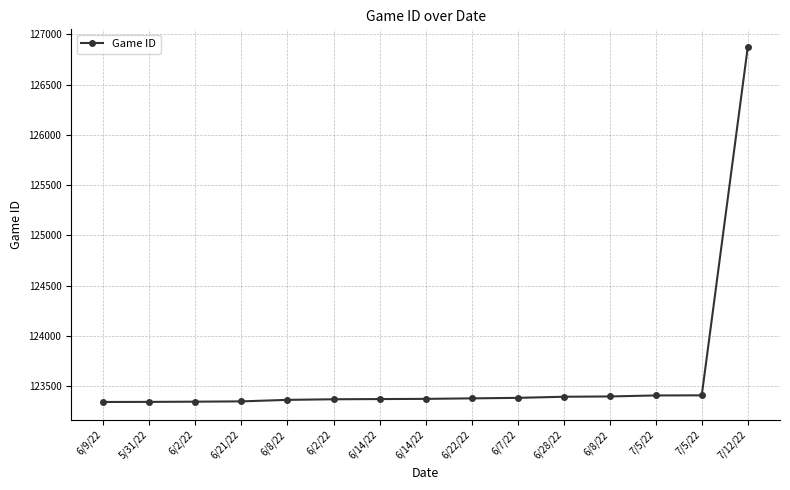

What is the approximate value at 7/5/22, to the nearest 50?

123400